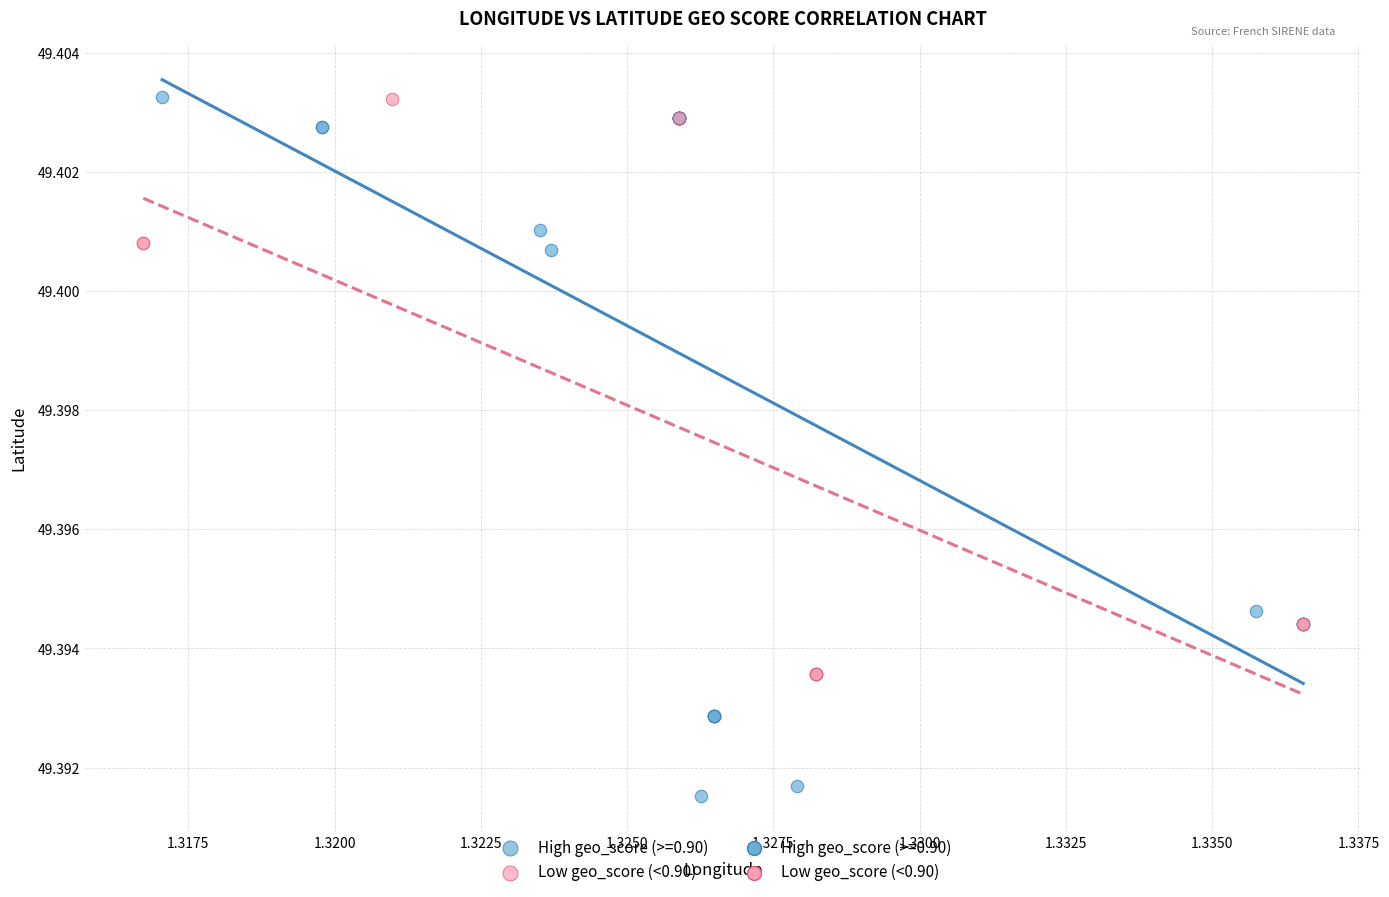

Which series contains the lowest Y value?

High geo_score (>=0.90)